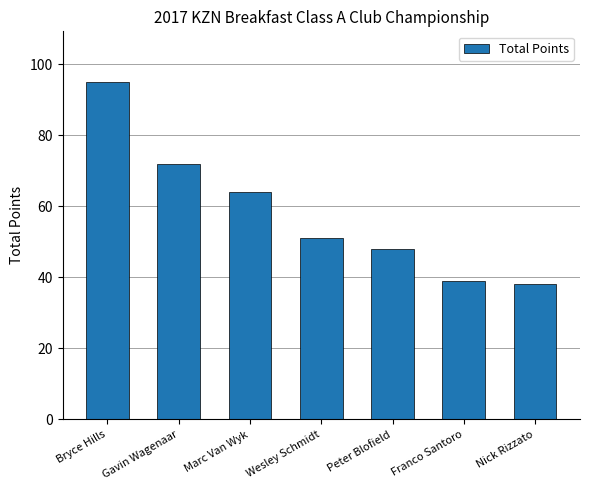

Does the chart contain stacked bars?

No